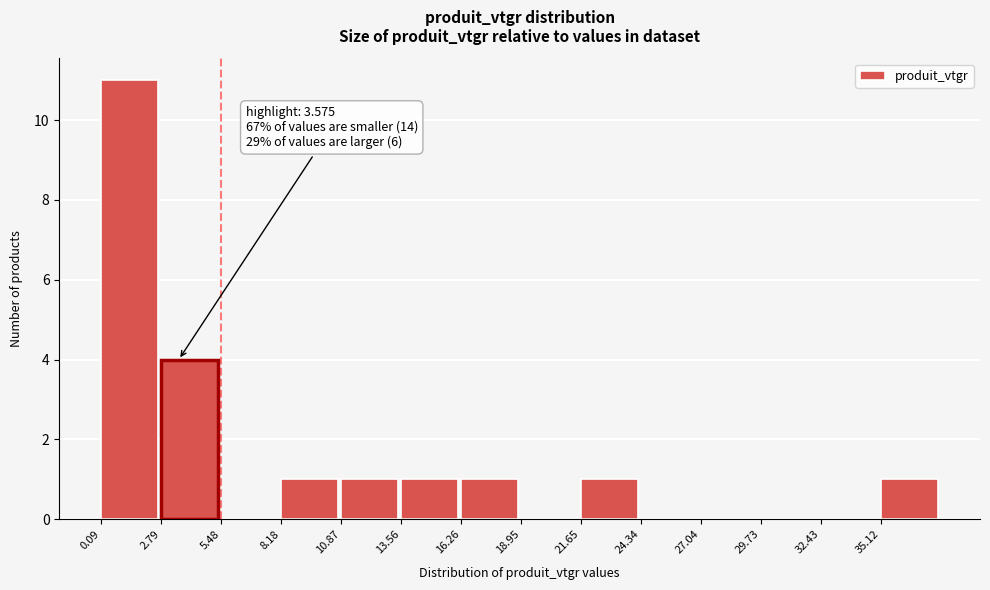

Which range on the x-axis has the tallest bar?

0.0 to 3.0